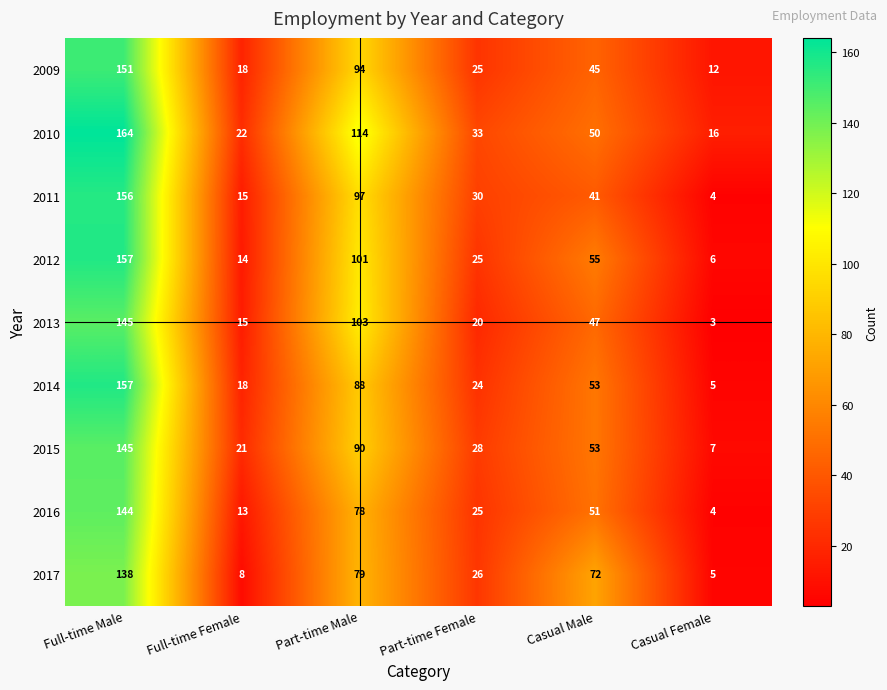

How many distinct data groups are displayed?

9